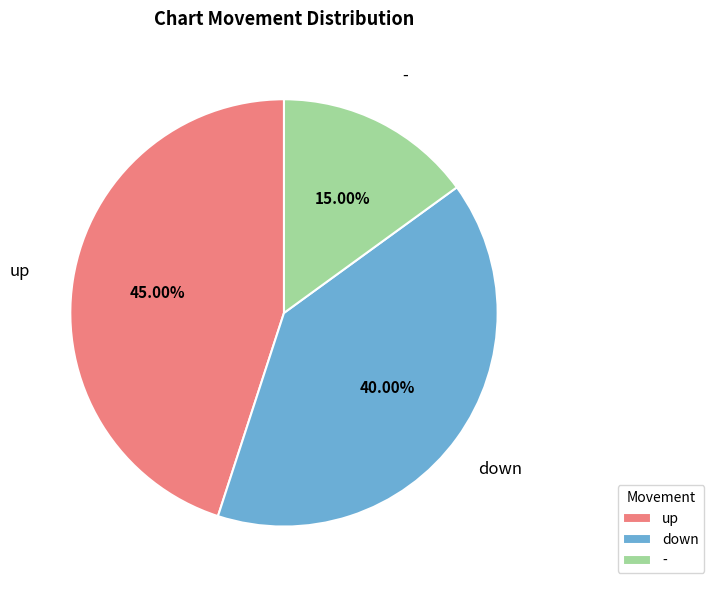

How much of the chart is everything except down?

60.0%